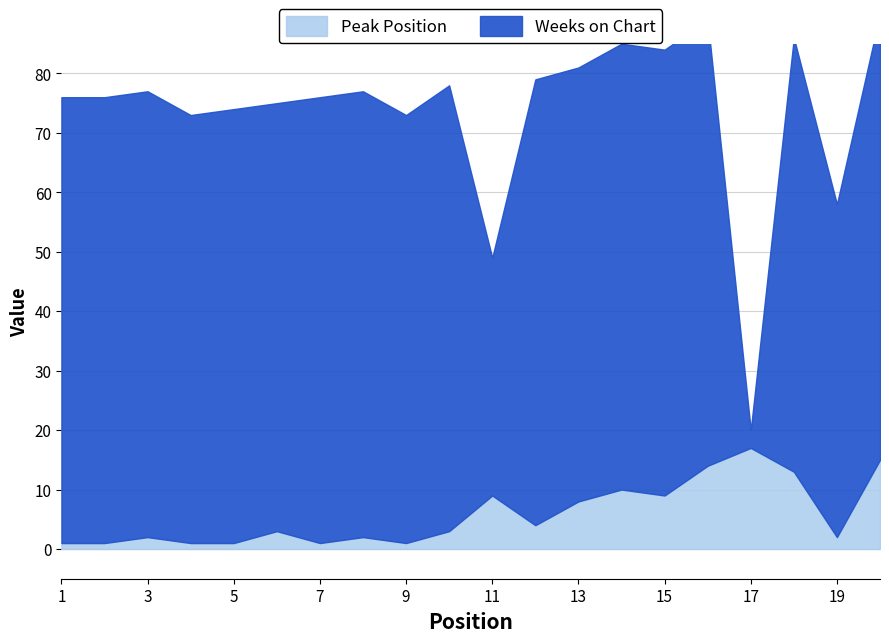

How many data points are less than 3?

9